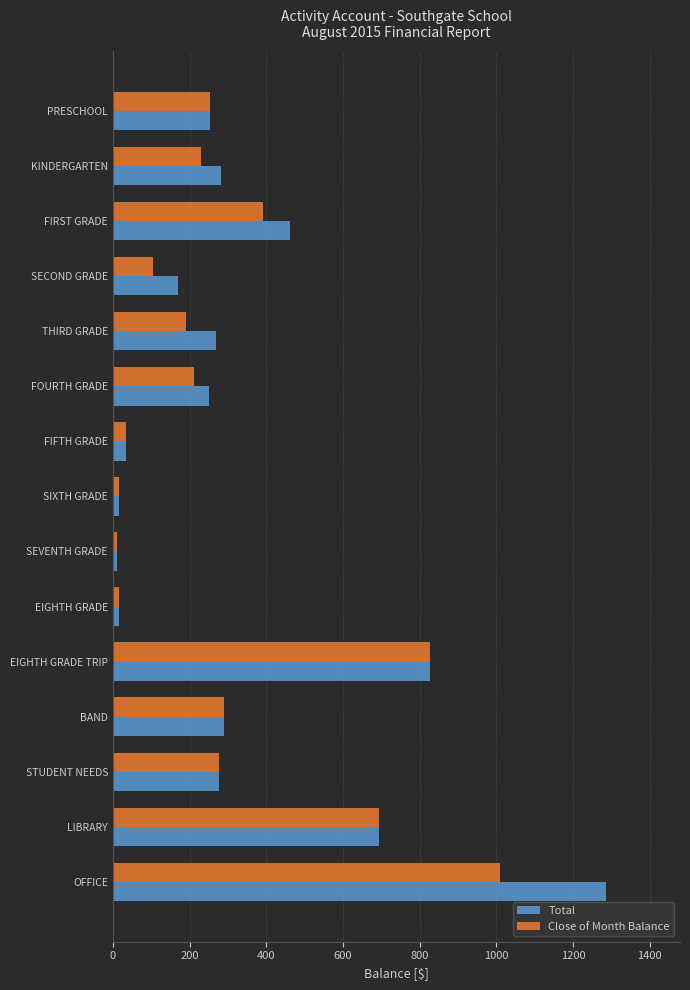

At how many categories does at least one series exceed 1106?

1